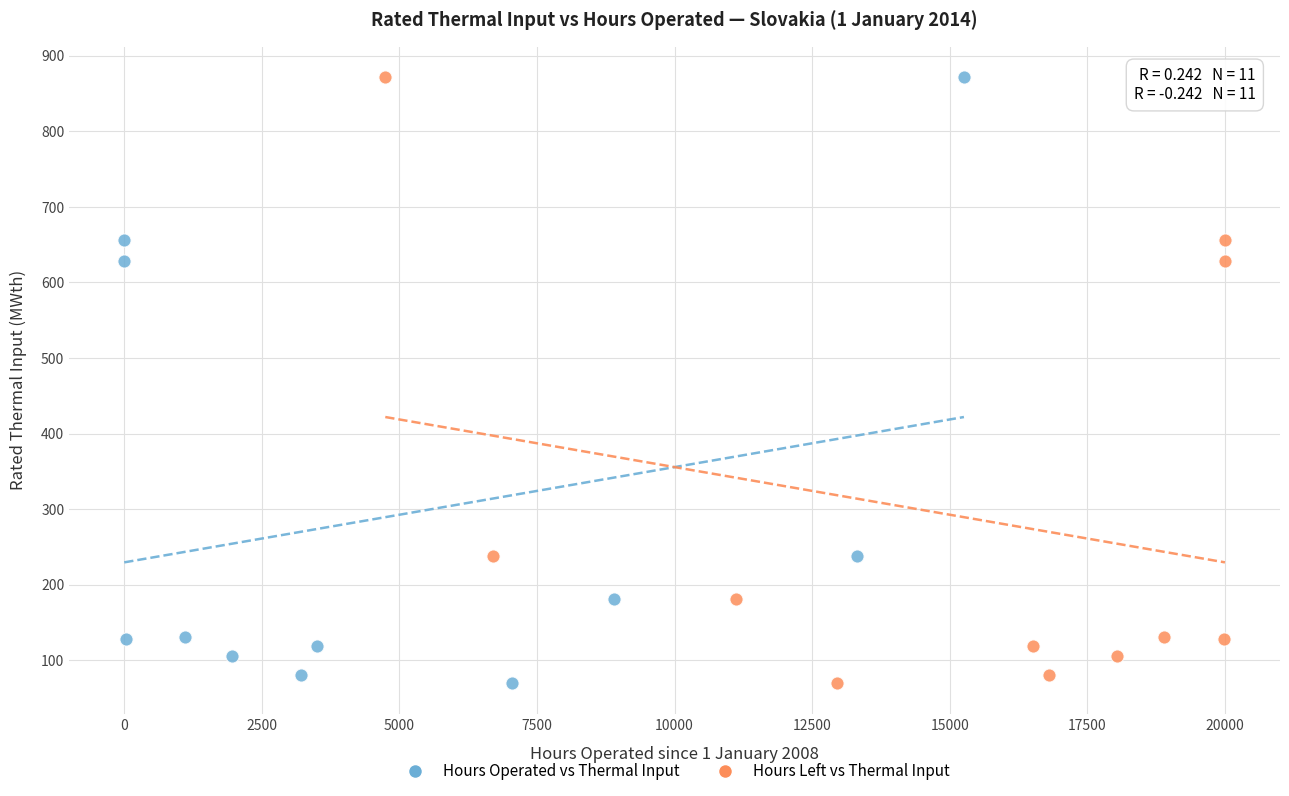

What are all the series names shown in the legend?

Hours Operated vs Thermal Input, Hours Left vs Thermal Input